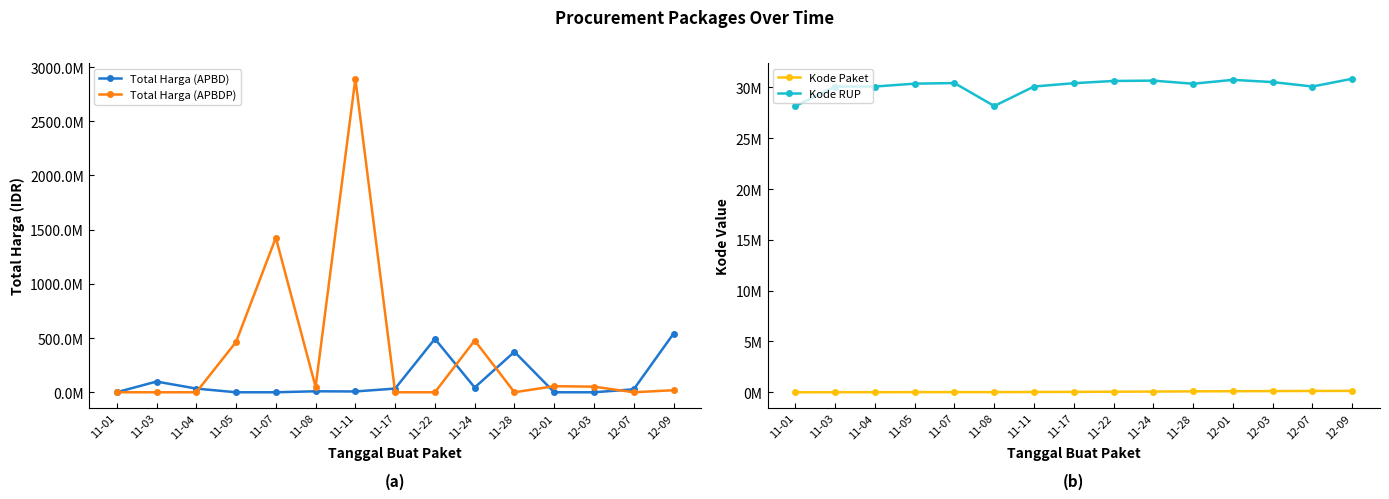

Reading left to right, what are all the values shown in this chart?

Total Harga (APBD): 333600	98772570	34000000	0	0	9180000	7401240	34292000	493000000	43859200	373404000	0	0	27412000	541071000
Total Harga (APBDP): 0	0	0	464002100	1425867900	49730040	2892122000	0	0	477600000	0	56152800	51601000	0	18900000
Kode Paket: 464	5449	8530	13652	16823	17272	27891	40112	55826	70453	91101	103541	117783	128516	137876
Kode RUP: 28171087	30089034	30089034	30372232	30428912	28171469	30089034	30416731	30636058	30670893	30363247	30745112	30527421	30089034	30852642